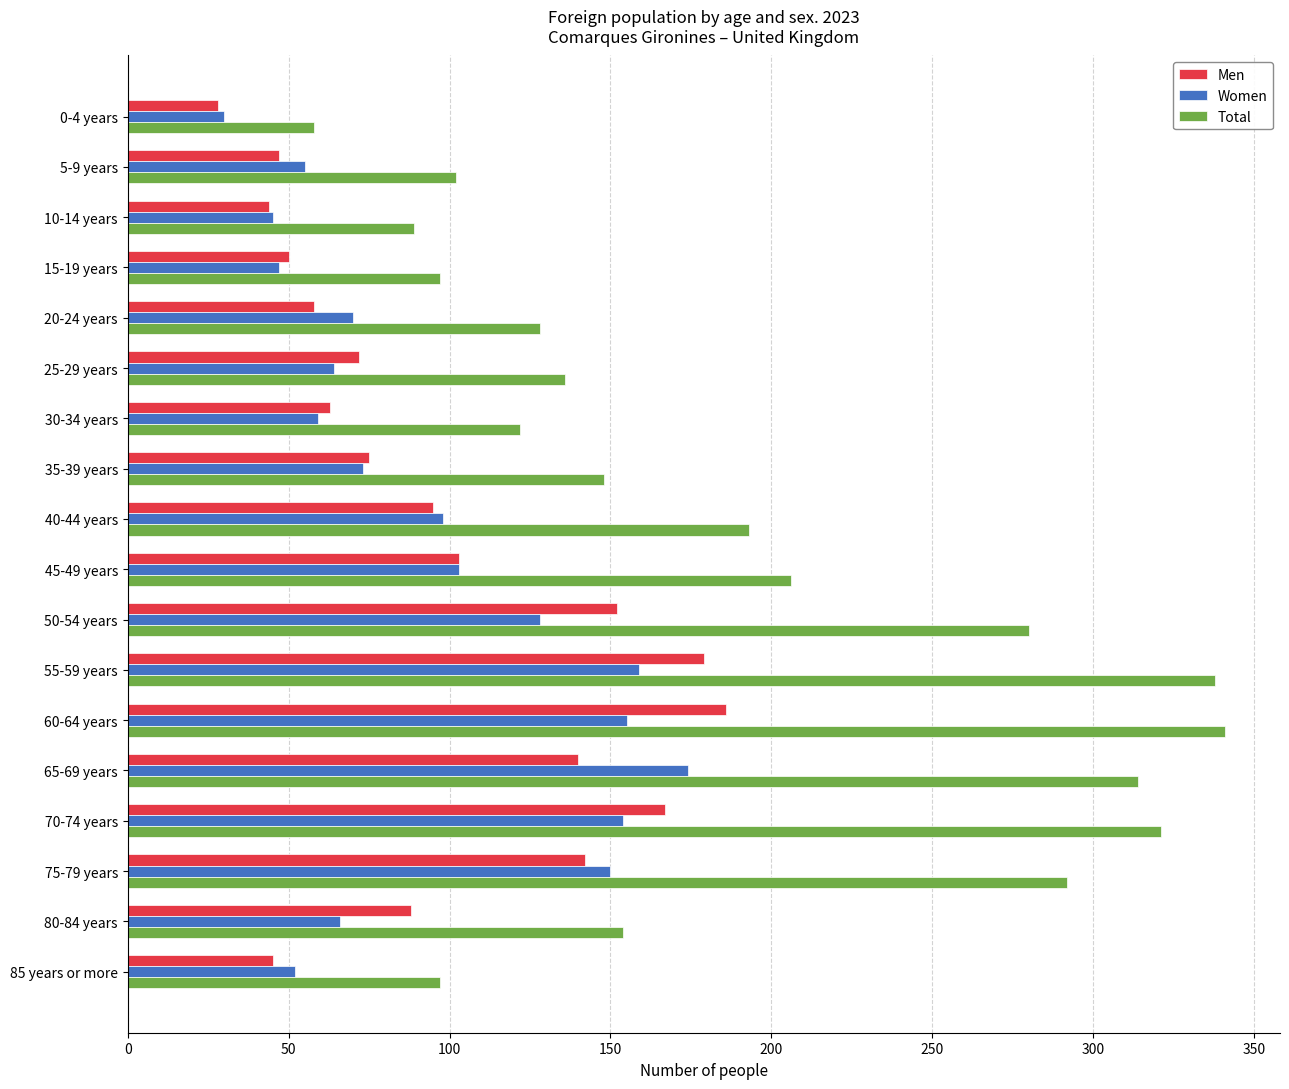

Rank the series at 80-84 years from lowest to highest value.

Women, Men, Total